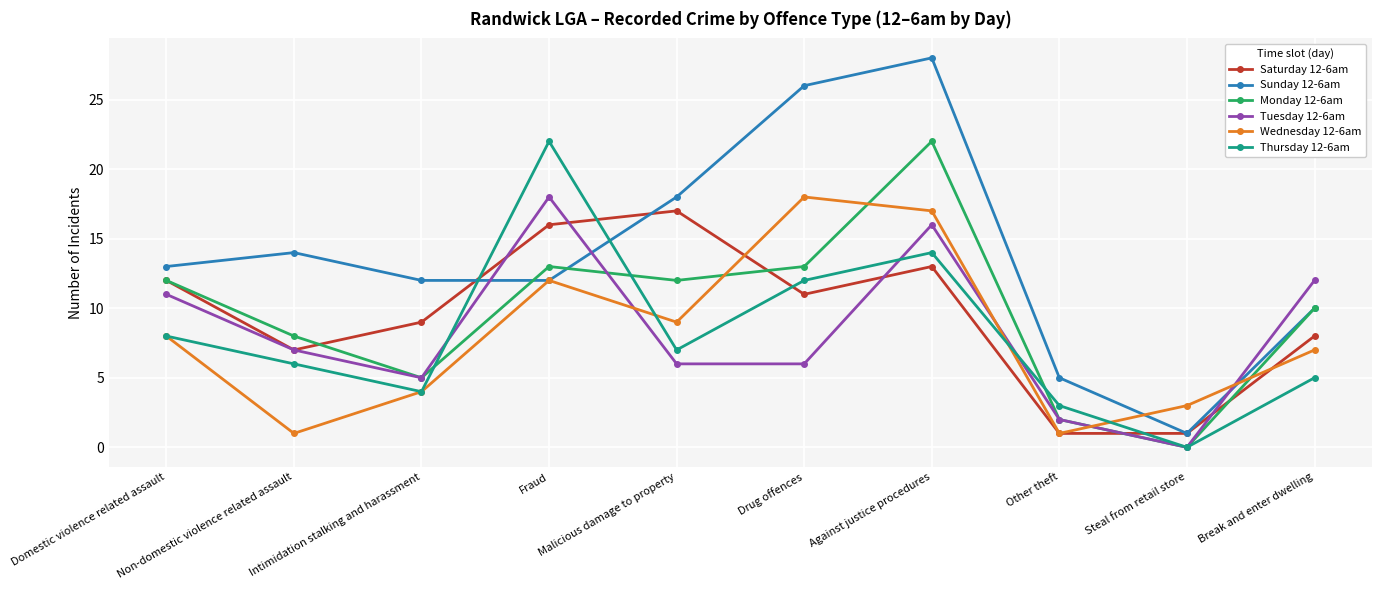

What are all the series names shown in the legend?

Saturday 12-6am, Sunday 12-6am, Monday 12-6am, Tuesday 12-6am, Wednesday 12-6am, Thursday 12-6am